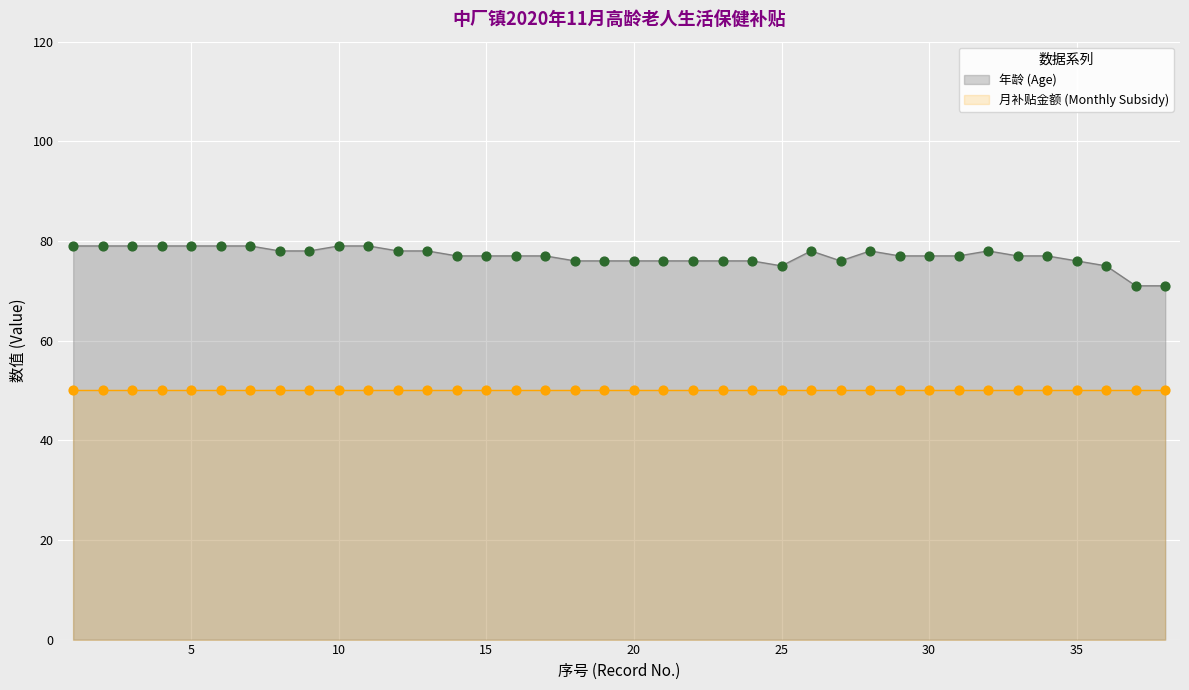

Approximately how many times larger is the value at 37 compared to 21?

0.9